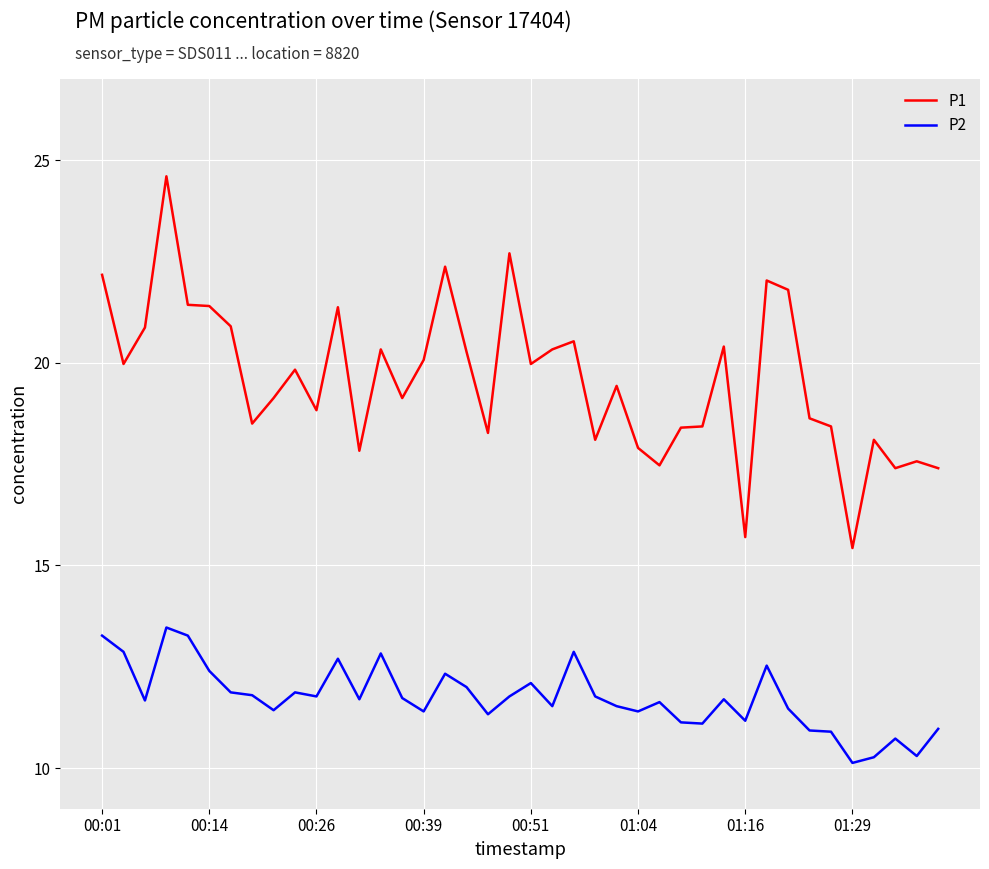

What is the difference between the maximum and minimum values in the P1 series?

9.2